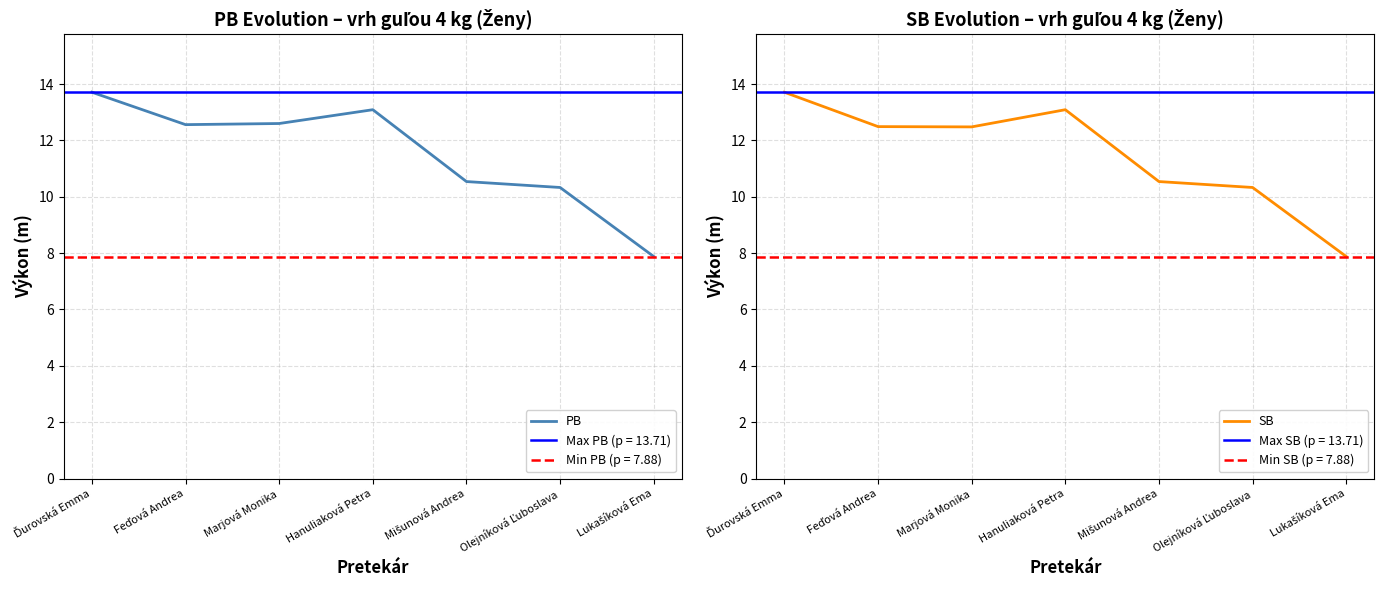

True or false: SB has more than 0 points higher than both neighbors.

True